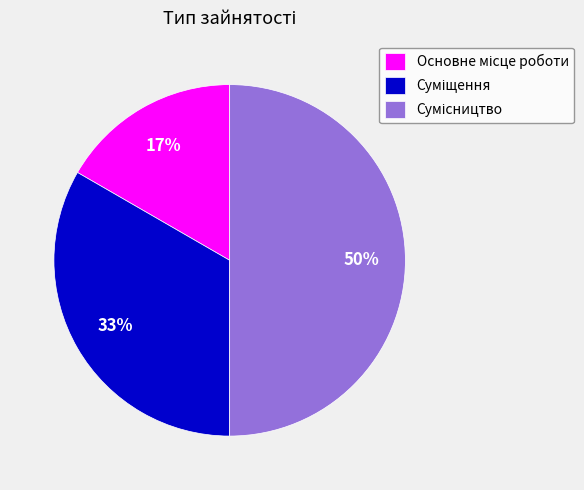

To the nearest percent, what is the average slice percentage?

33%